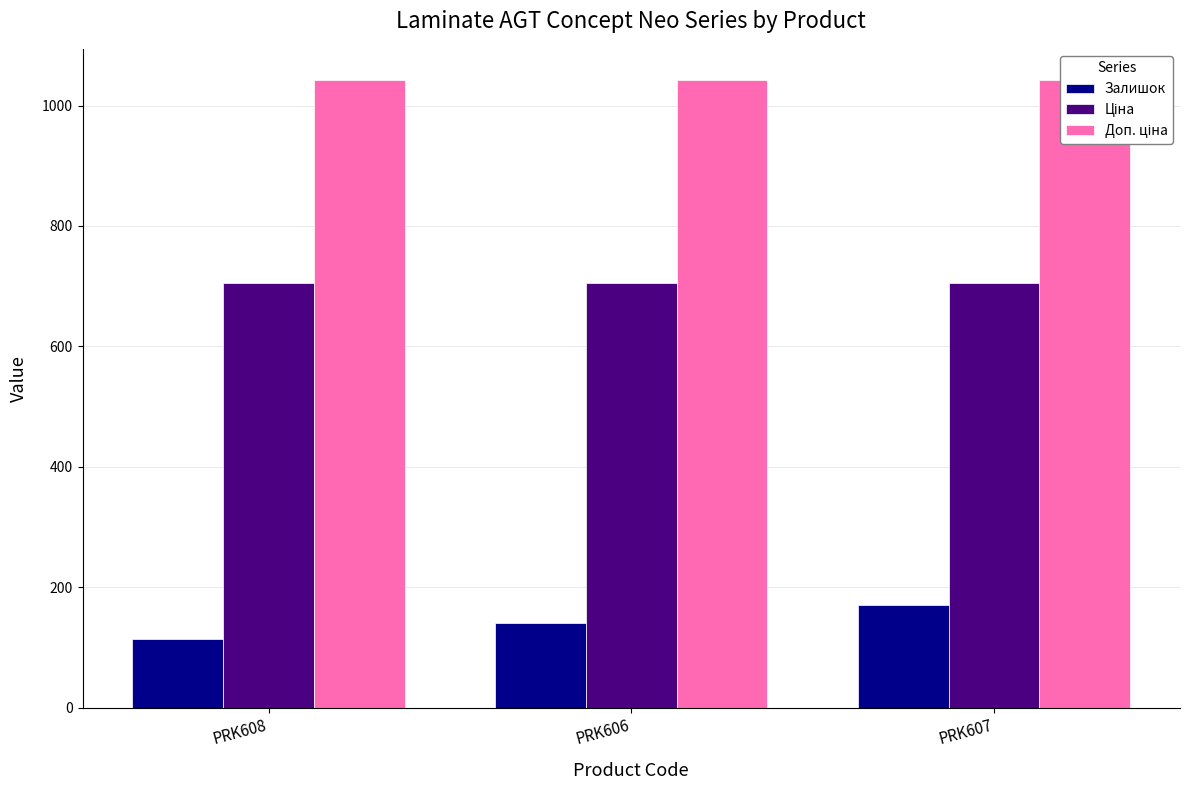

At which label does Залишок reach its peak?

PRK607